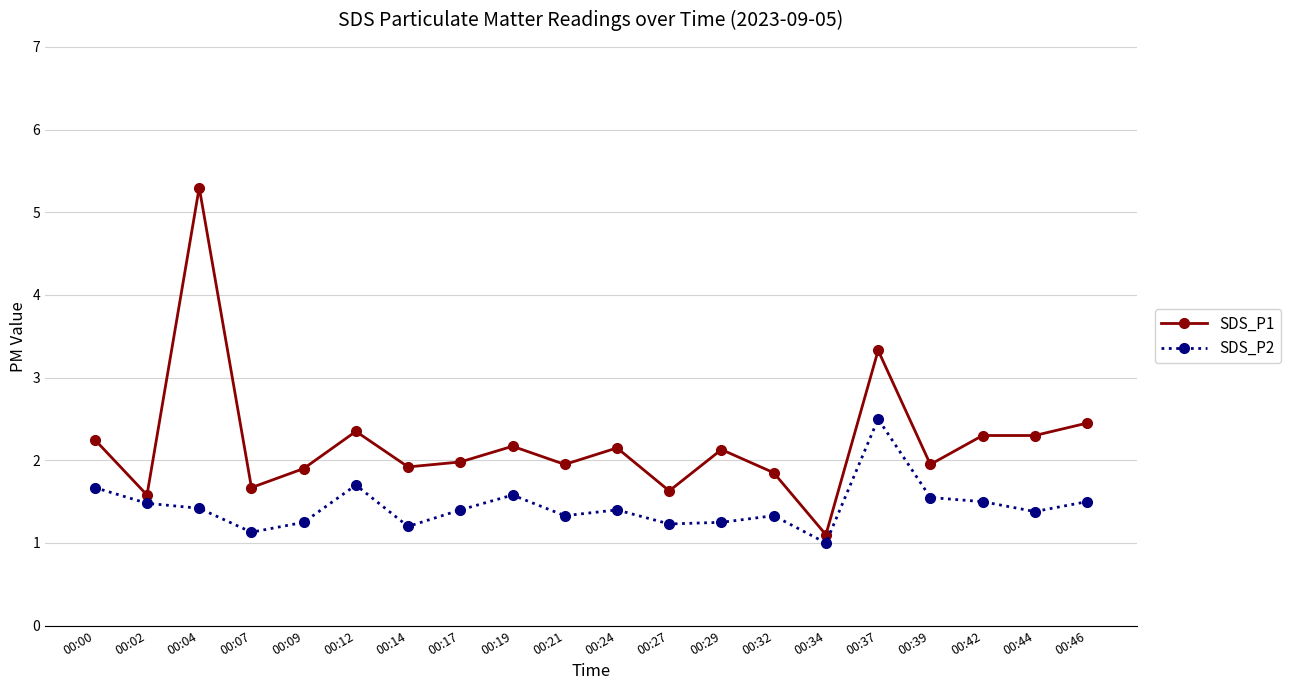

Where does the SDS_P1 series first go above 2?

00:00